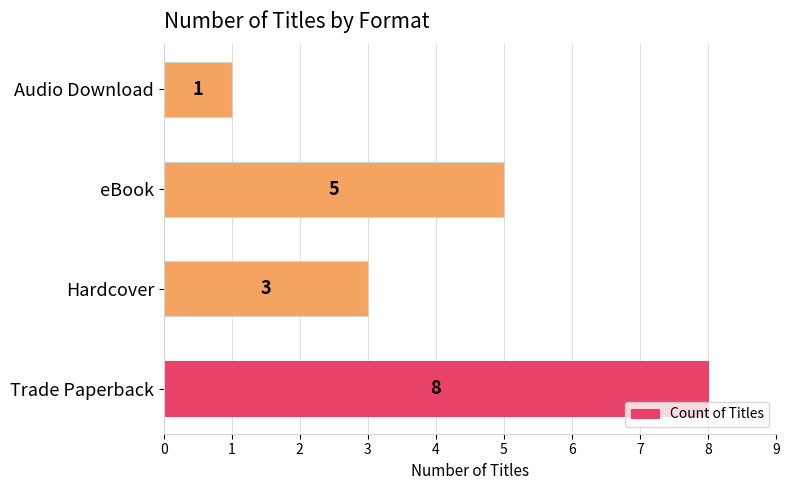

Count the number of categories in the chart.

4